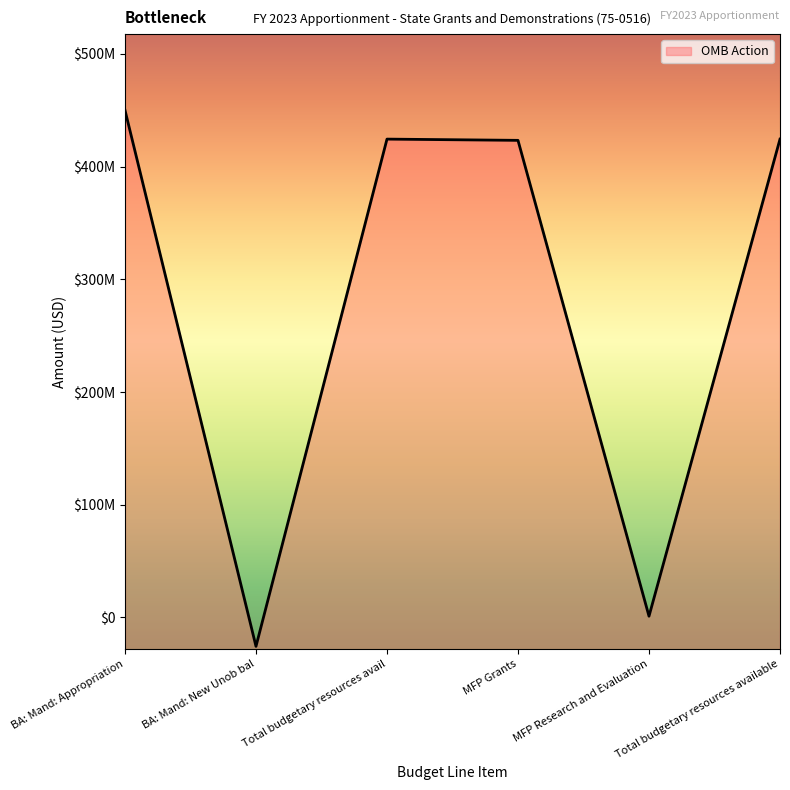

How many points are lower than both their immediate neighbors (excluding endpoints)?

2